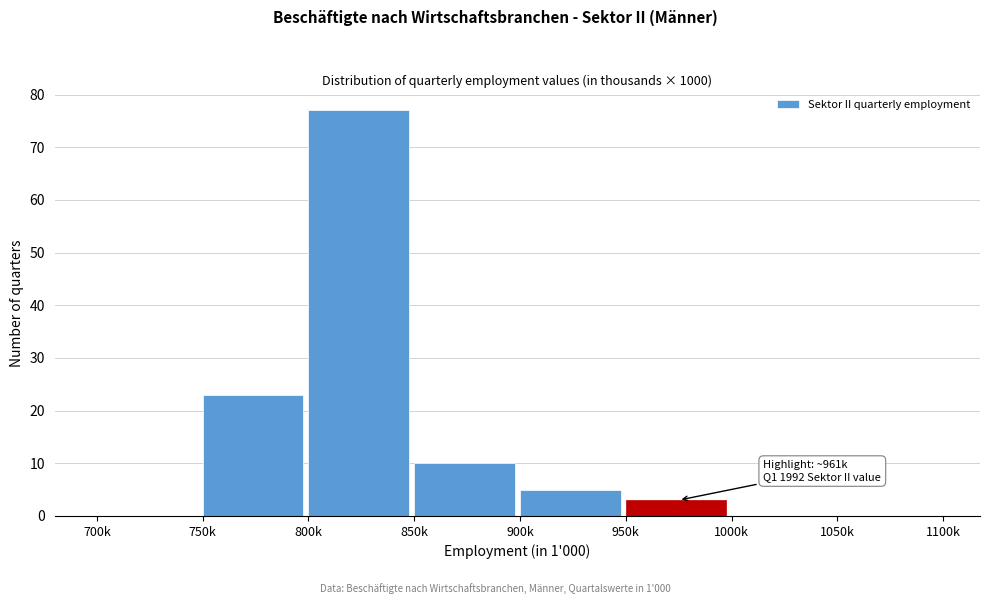

Which label corresponds to the largest value in the chart?

800k